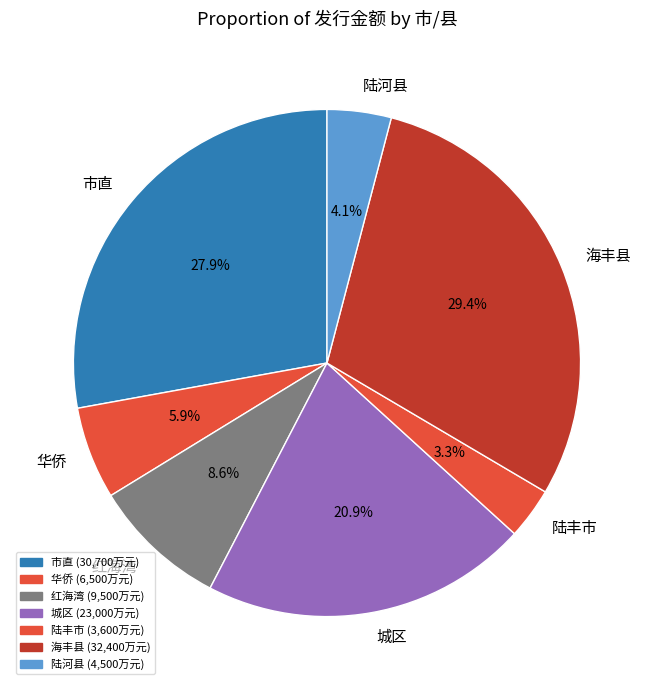

Do 海丰县 and 陆河县 together represent more than half of the pie?

No